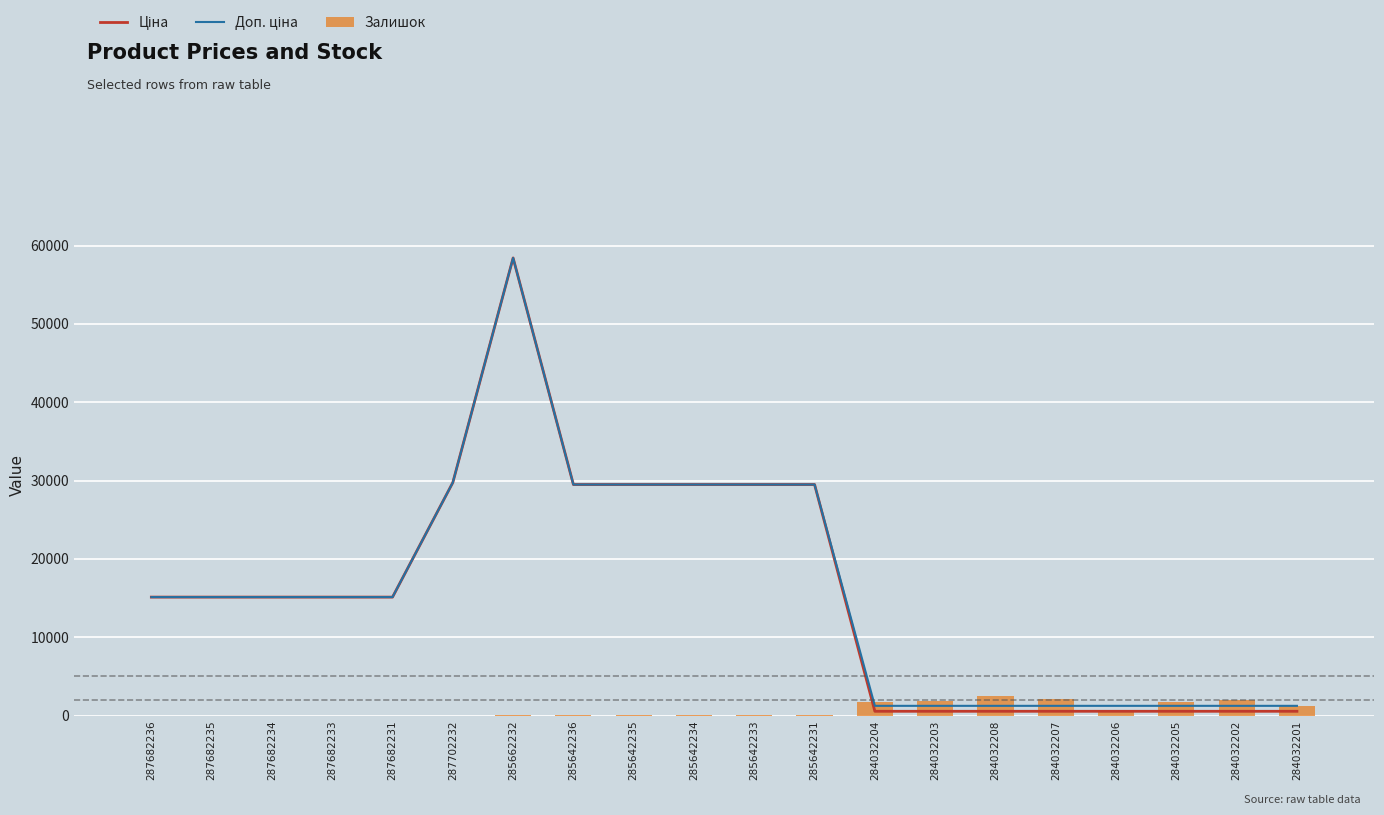

How many values in the Доп. ціна series are below 15120?

8